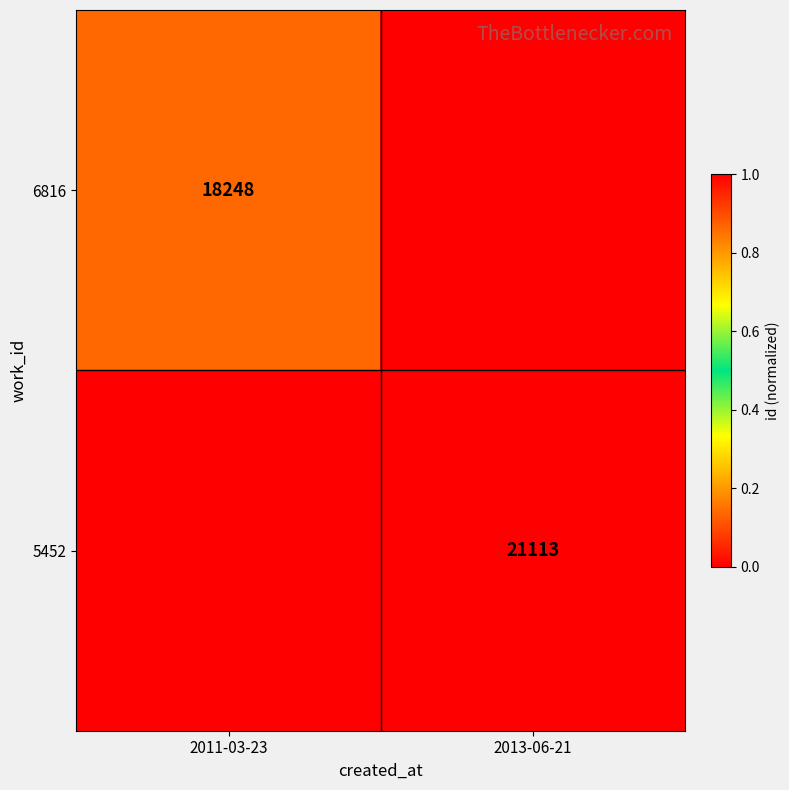

Is it true that 5452 equals 21113 at 2013-06-21?

True